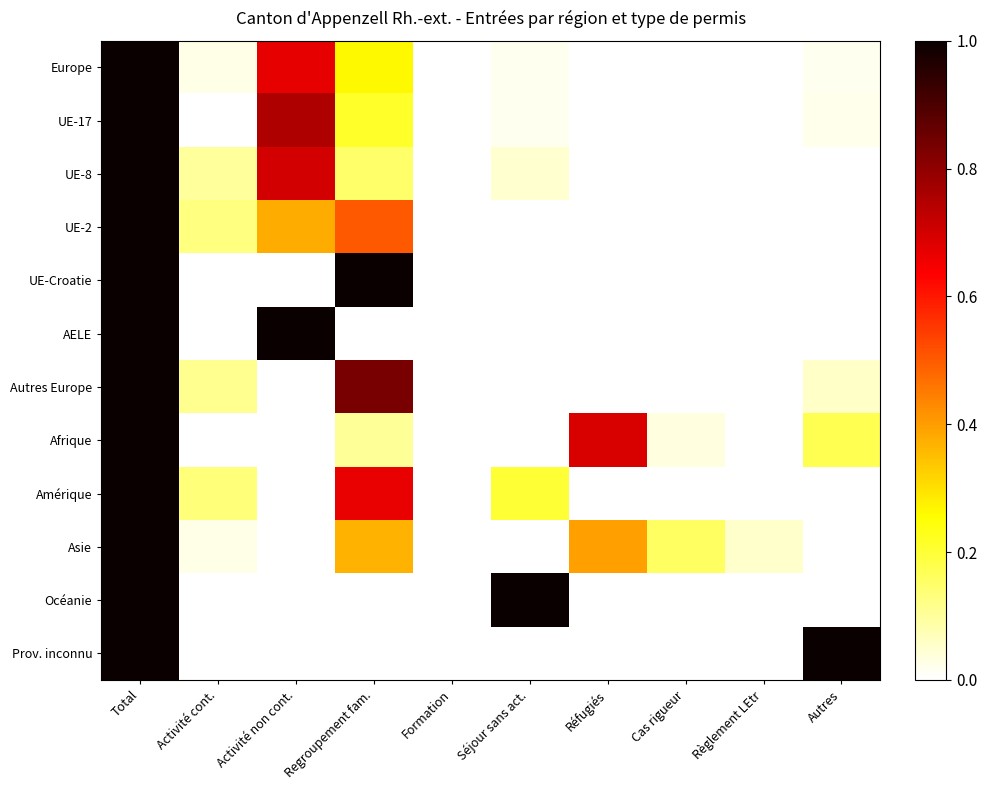

Reading left to right, transcribe all the data shown in this chart.

Europe: Total=1.0	Activité cont.=0.0	Activité non cont.=0.7	Regroupement fam.=0.3	Formation=0.0	Séjour sans act.=0.0	Réfugiés=0.0	Cas rigueur=0.0	Règlement LEtr=0.0	Autres=0.0
UE-17: Total=1.0	Activité cont.=0.0	Activité non cont.=0.8	Regroupement fam.=0.2	Formation=0.0	Séjour sans act.=0.0	Réfugiés=0.0	Cas rigueur=0.0	Règlement LEtr=0.0	Autres=0.0
UE-8: Total=1.0	Activité cont.=0.1	Activité non cont.=0.7	Regroupement fam.=0.1	Formation=0.0	Séjour sans act.=0.1	Réfugiés=0.0	Cas rigueur=0.0	Règlement LEtr=0.0	Autres=0.0
UE-2: Total=1.0	Activité cont.=0.1	Activité non cont.=0.4	Regroupement fam.=0.5	Formation=0.0	Séjour sans act.=0.0	Réfugiés=0.0	Cas rigueur=0.0	Règlement LEtr=0.0	Autres=0.0
UE-Croatie: Total=1.0	Activité cont.=0.0	Activité non cont.=0.0	Regroupement fam.=1.0	Formation=0.0	Séjour sans act.=0.0	Réfugiés=0.0	Cas rigueur=0.0	Règlement LEtr=0.0	Autres=0.0
AELE: Total=1.0	Activité cont.=0.0	Activité non cont.=1.0	Regroupement fam.=0.0	Formation=0.0	Séjour sans act.=0.0	Réfugiés=0.0	Cas rigueur=0.0	Règlement LEtr=0.0	Autres=0.0
Autres Europe: Total=1.0	Activité cont.=0.1	Activité non cont.=0.0	Regroupement fam.=0.8	Formation=0.0	Séjour sans act.=0.0	Réfugiés=0.0	Cas rigueur=0.0	Règlement LEtr=0.0	Autres=0.1
Afrique: Total=1.0	Activité cont.=0.0	Activité non cont.=0.0	Regroupement fam.=0.1	Formation=0.0	Séjour sans act.=0.0	Réfugiés=0.7	Cas rigueur=0.0	Règlement LEtr=0.0	Autres=0.2
Amérique: Total=1.0	Activité cont.=0.1	Activité non cont.=0.0	Regroupement fam.=0.7	Formation=0.0	Séjour sans act.=0.2	Réfugiés=0.0	Cas rigueur=0.0	Règlement LEtr=0.0	Autres=0.0
Asie: Total=1.0	Activité cont.=0.0	Activité non cont.=0.0	Regroupement fam.=0.4	Formation=0.0	Séjour sans act.=0.0	Réfugiés=0.4	Cas rigueur=0.2	Règlement LEtr=0.1	Autres=0.0
Océanie: Total=1.0	Activité cont.=0.0	Activité non cont.=0.0	Regroupement fam.=0.0	Formation=0.0	Séjour sans act.=1.0	Réfugiés=0.0	Cas rigueur=0.0	Règlement LEtr=0.0	Autres=0.0
Prov. inconnu: Total=1.0	Activité cont.=0.0	Activité non cont.=0.0	Regroupement fam.=0.0	Formation=0.0	Séjour sans act.=0.0	Réfugiés=0.0	Cas rigueur=0.0	Règlement LEtr=0.0	Autres=1.0